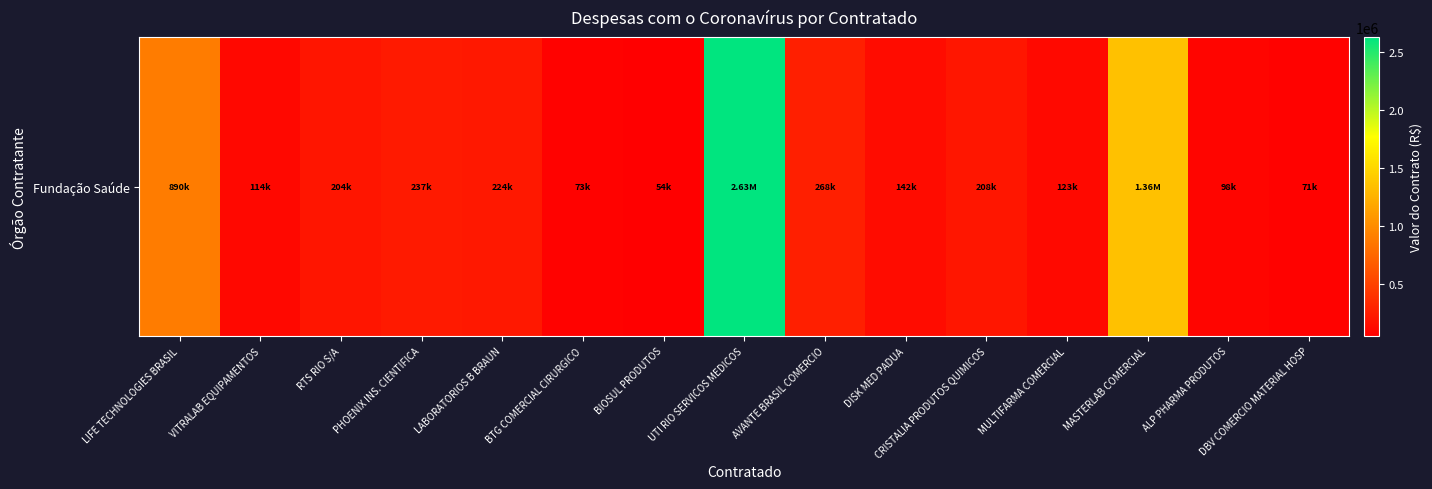

Count the number of categories in the chart.

15